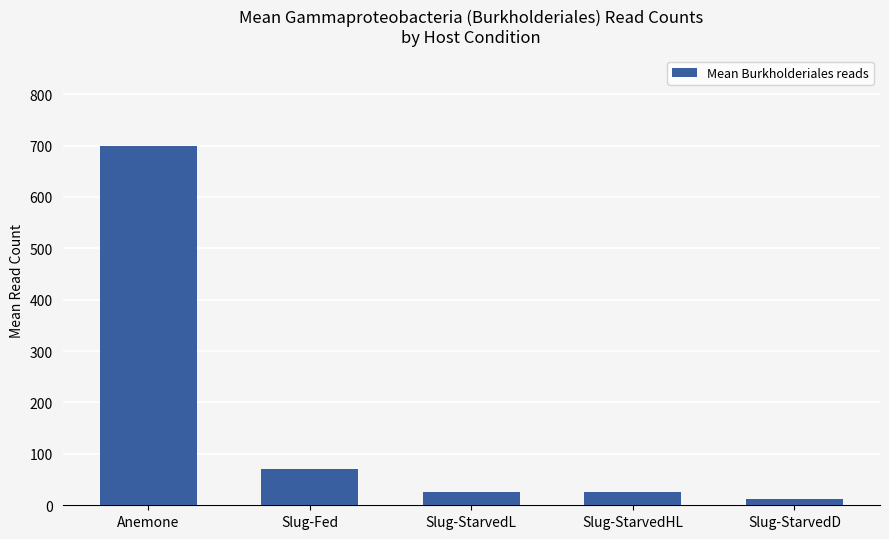

Is it true that the value at Slug-Fed is 23.5?

False